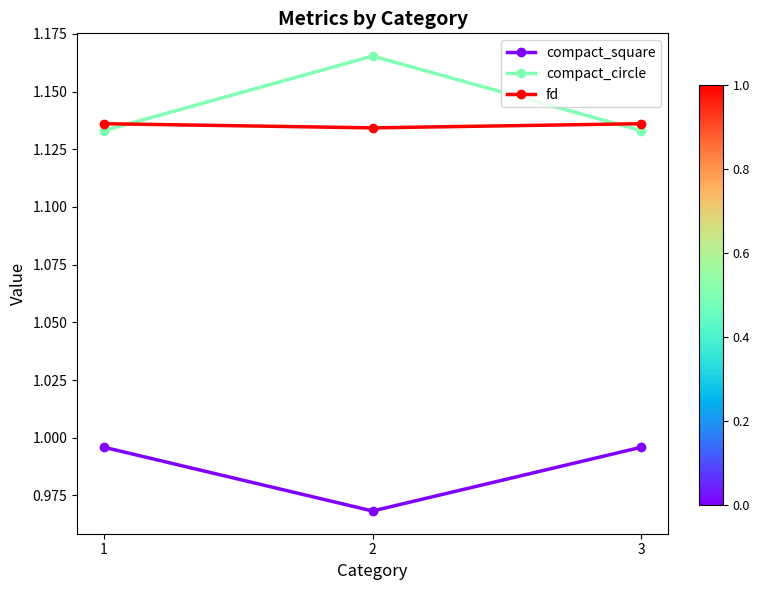

The fd series shows 0.3 at 1. True or false?

False